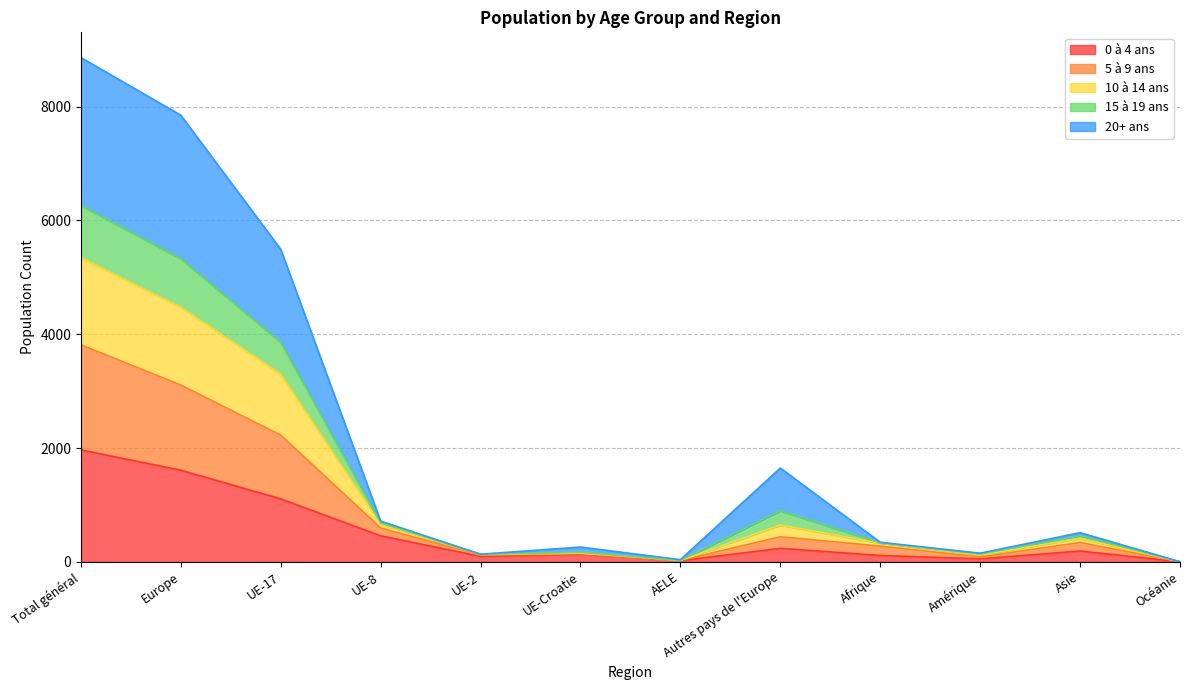

Where does the 5 à 9 ans series first go above 414?

Total général